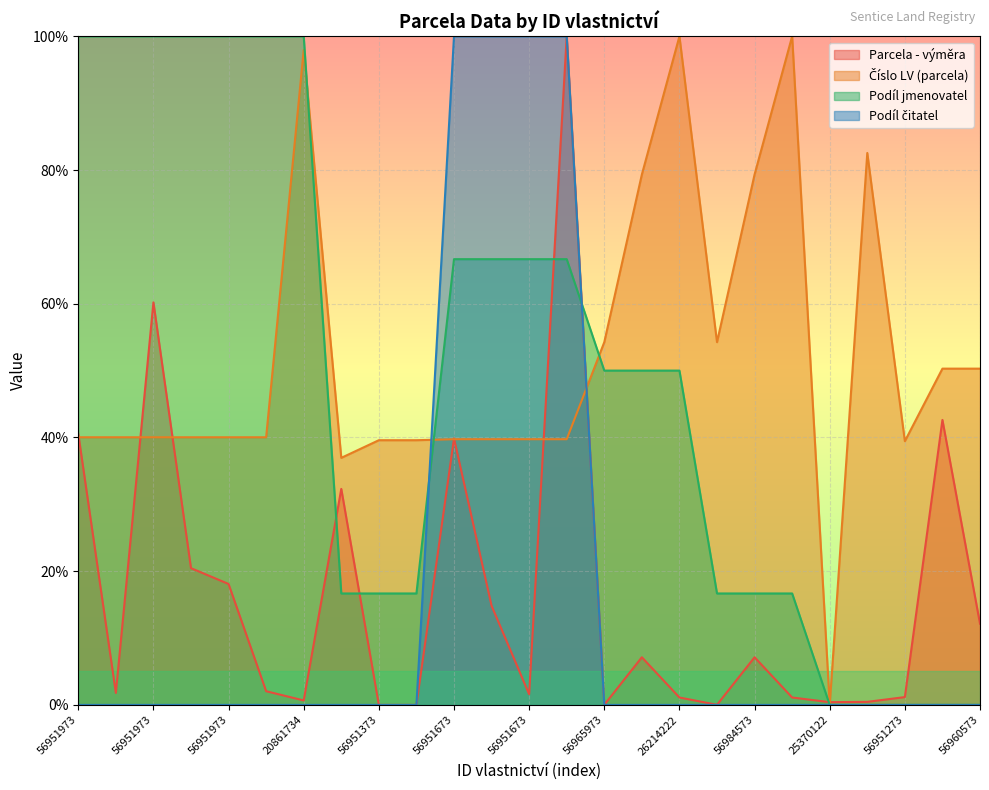

What is the difference between the maximum and minimum values in the Číslo LV (parcela) series?

100.0